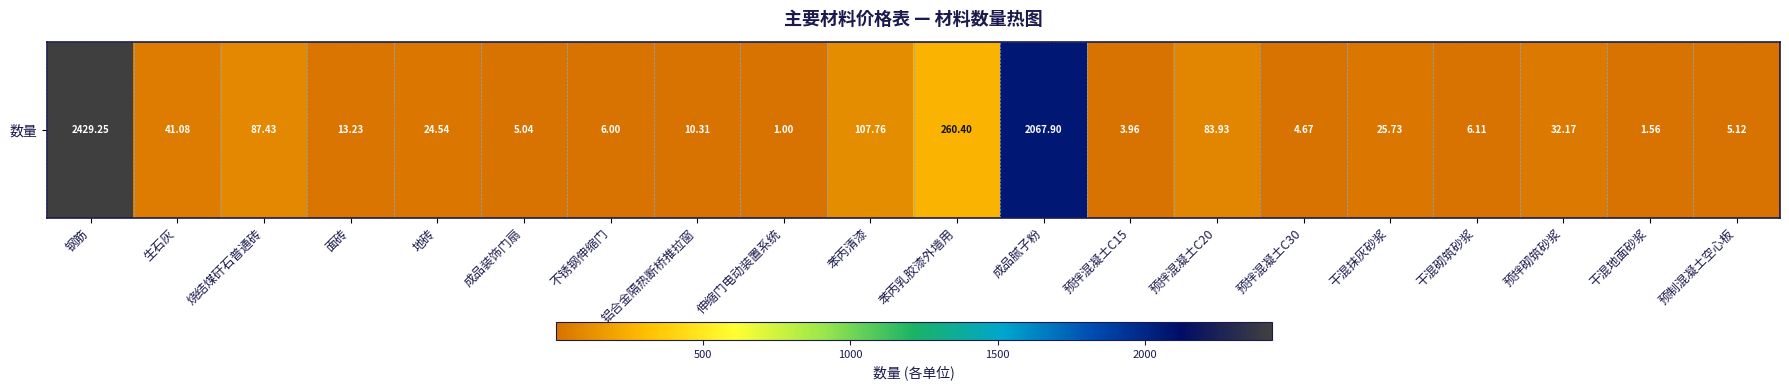

True or false: the data shows 6.1 at 干混砌筑砂浆.

True